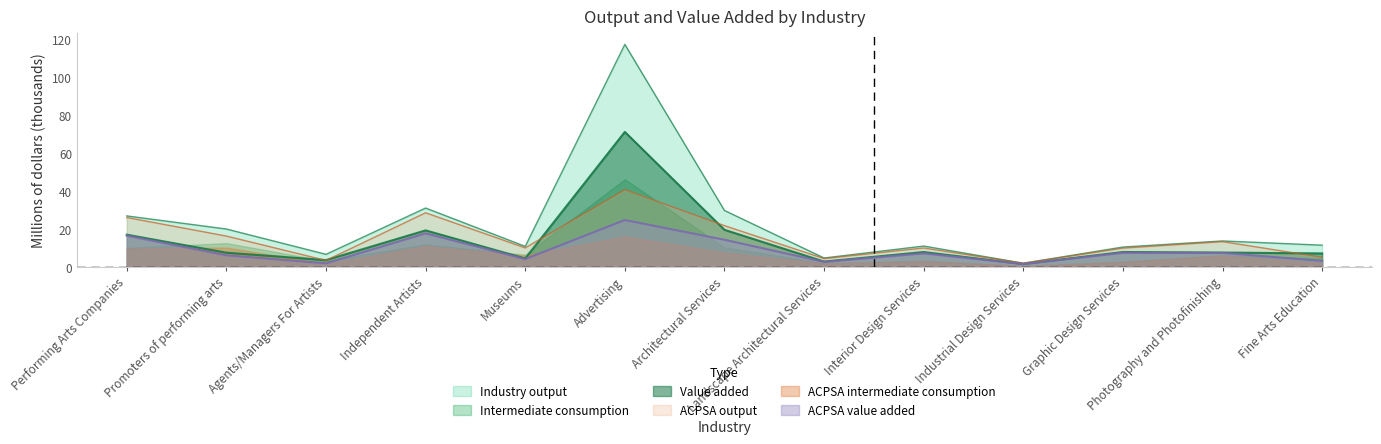

Which series has the largest total across all categories?

Industry output